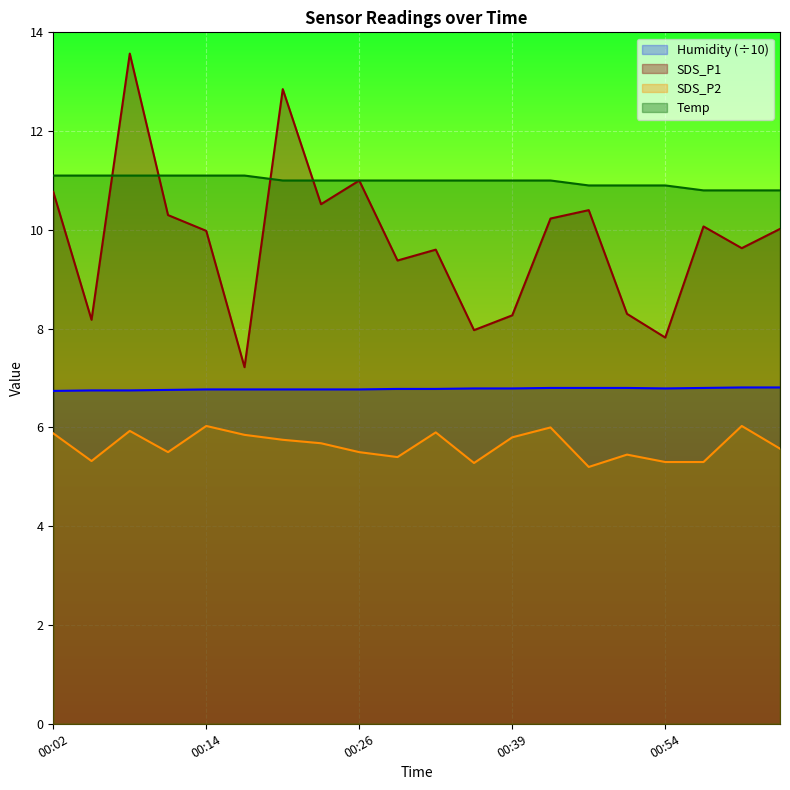

True or false: Temp and SDS_P2 intersect in this chart.

False